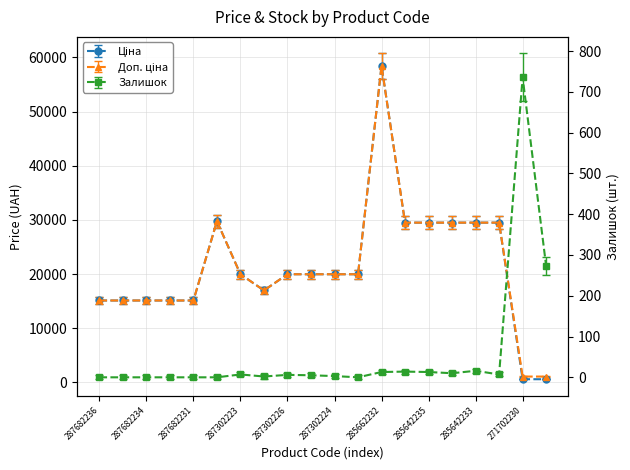

What are all the series names shown in the legend?

Ціна, Доп. ціна, Залишок